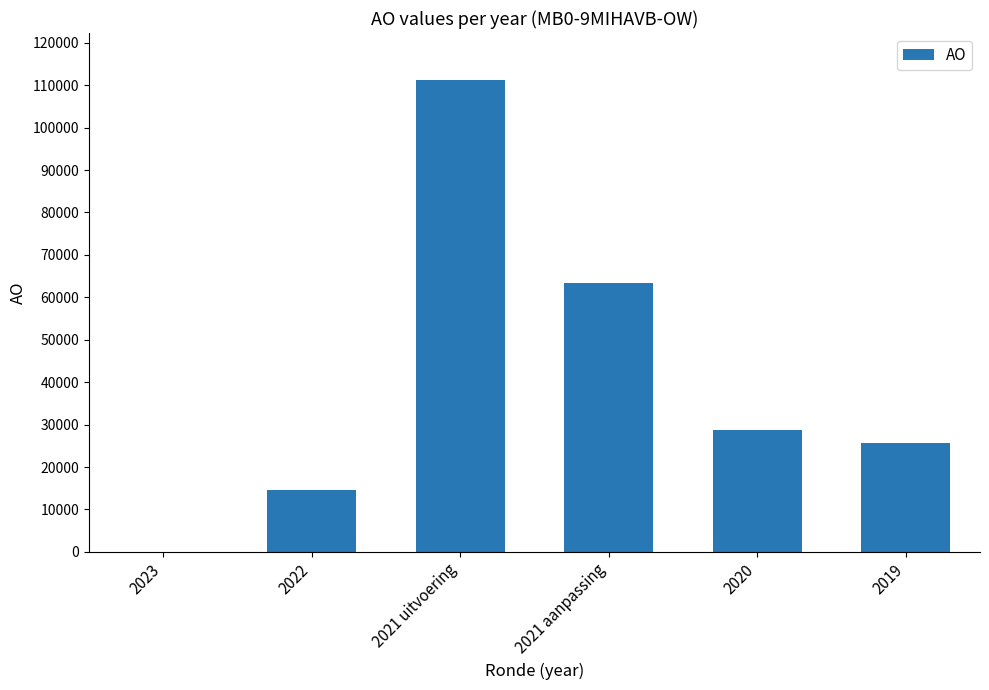

Count the number of categories in the chart.

6